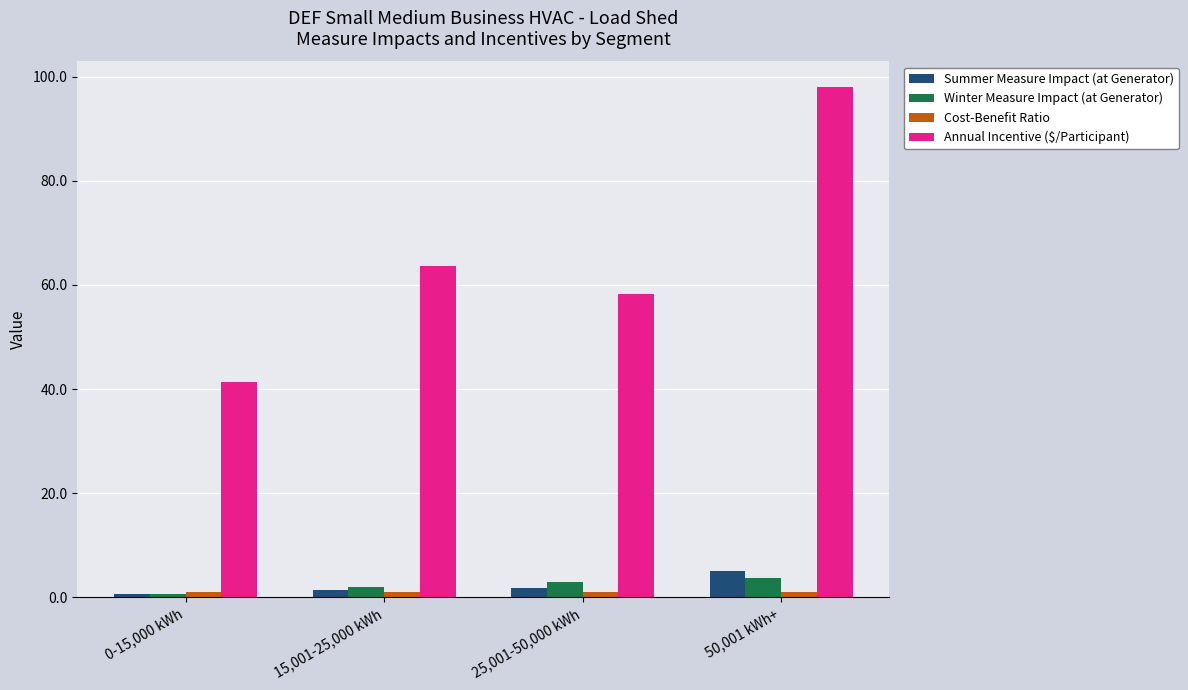

How many bars are there in each group?

4